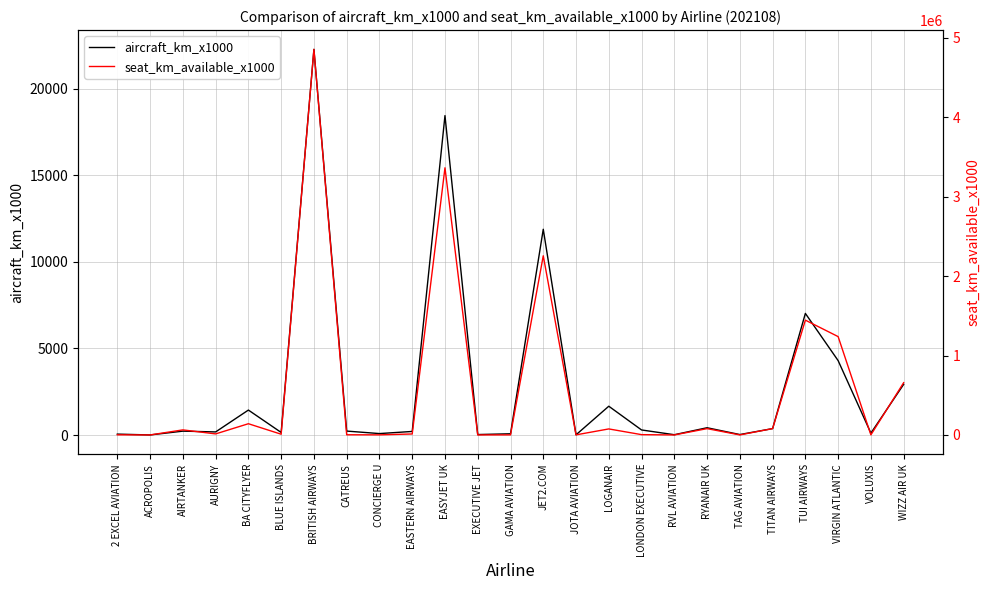

The aircraft_km_x1000 series shows 81 at LONDON EXECUTIVE. True or false?

False